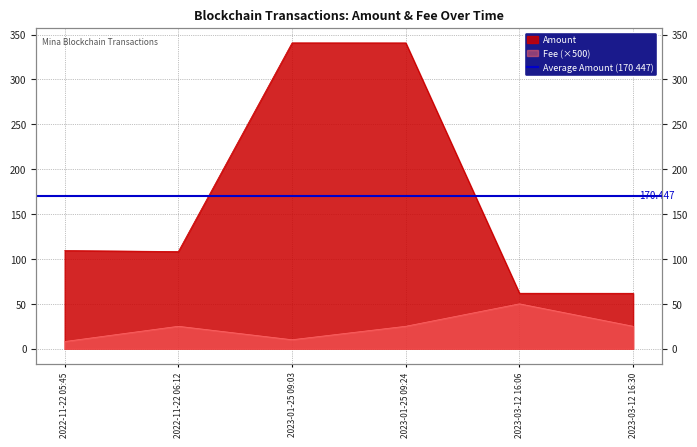

At which label is Amount closest to 201?

2022-11-22 05:45